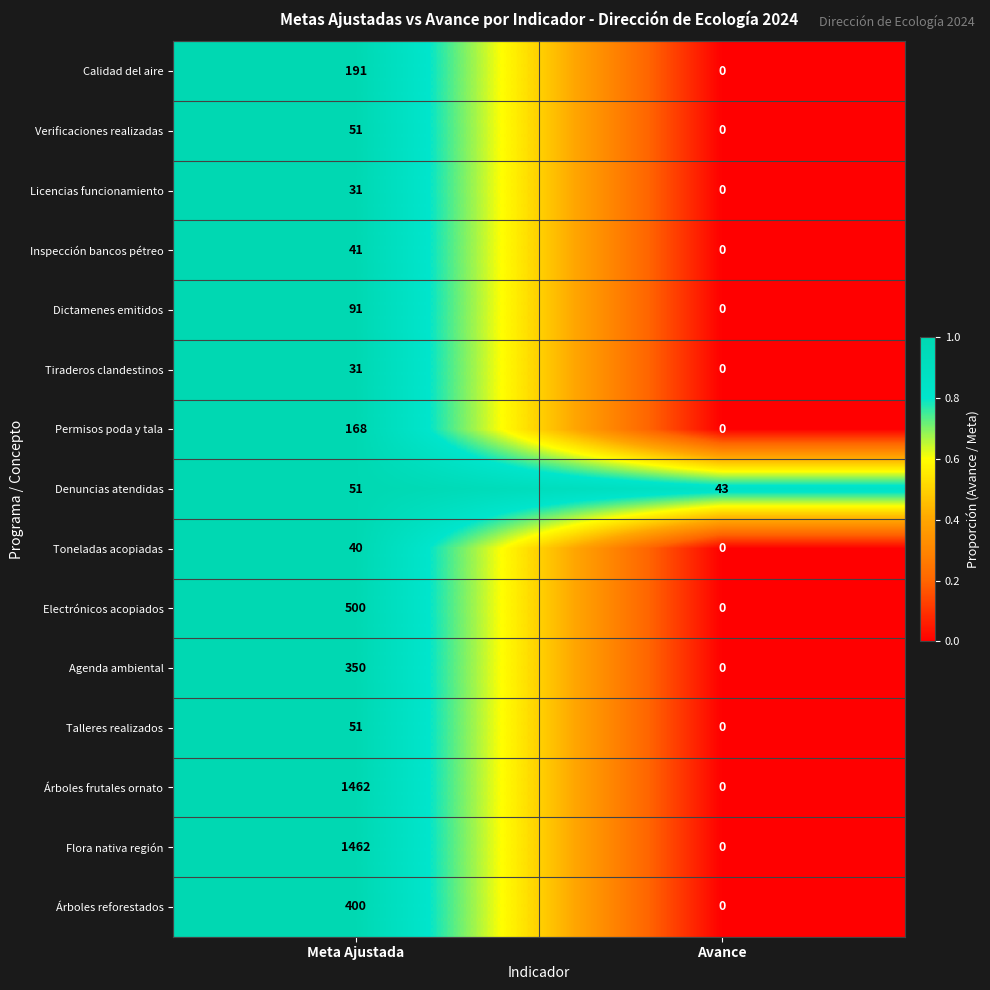

Read the Talleres realizados value at Meta Ajustada, to the nearest 5.

50